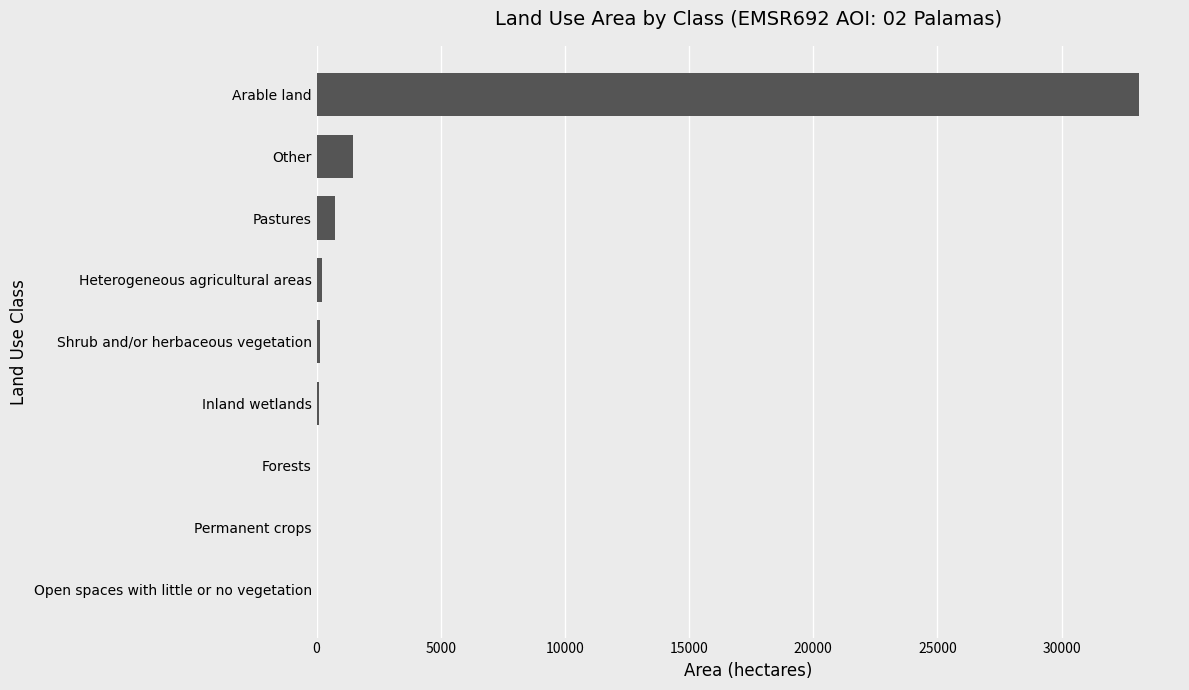

Between Forests and Arable land, which is larger?

Arable land